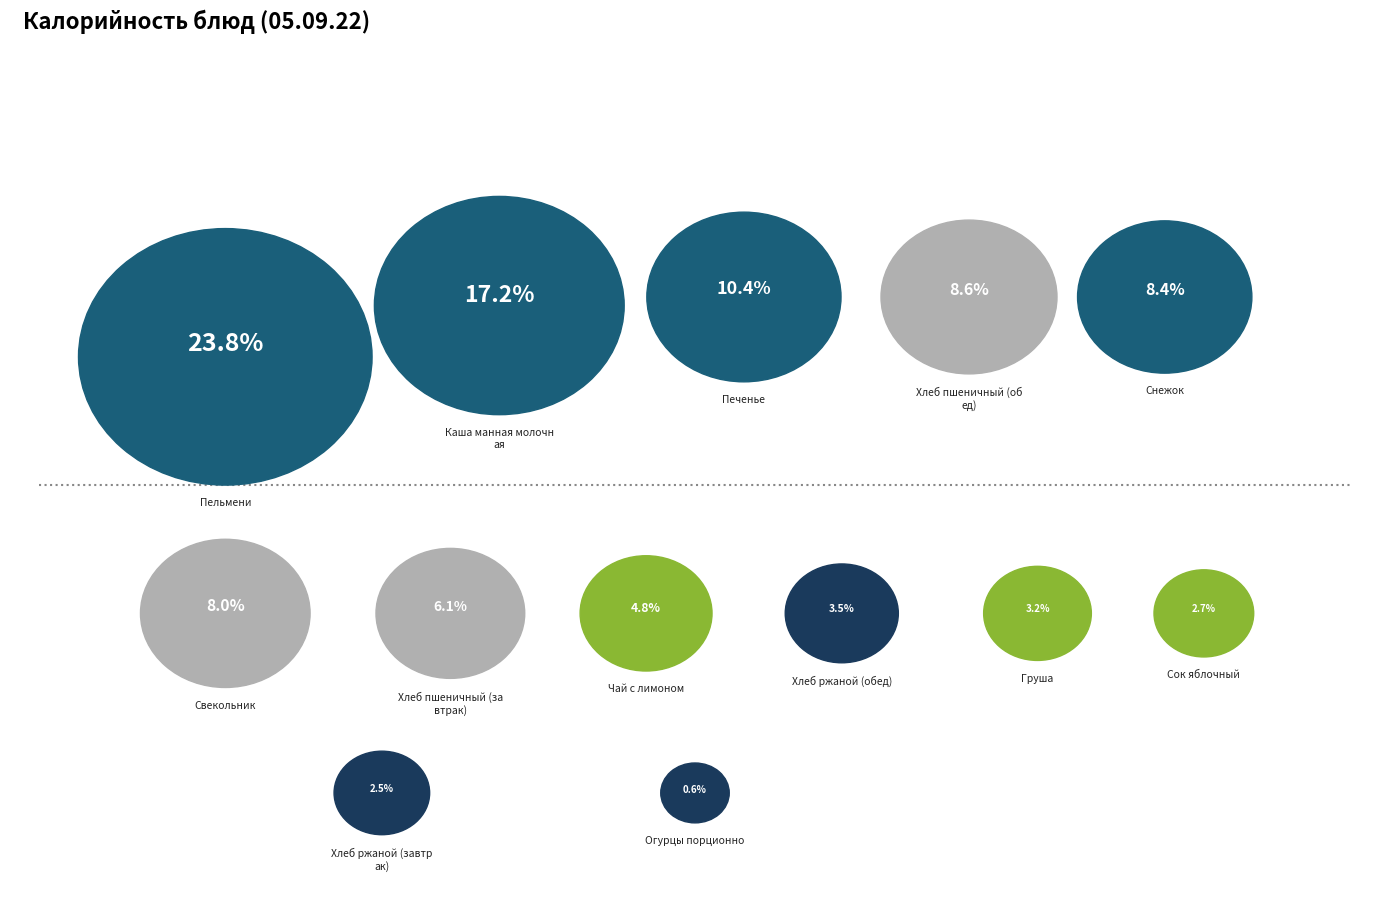

What is the ratio of the value at Снежок to the value at Свекольник?

1.1